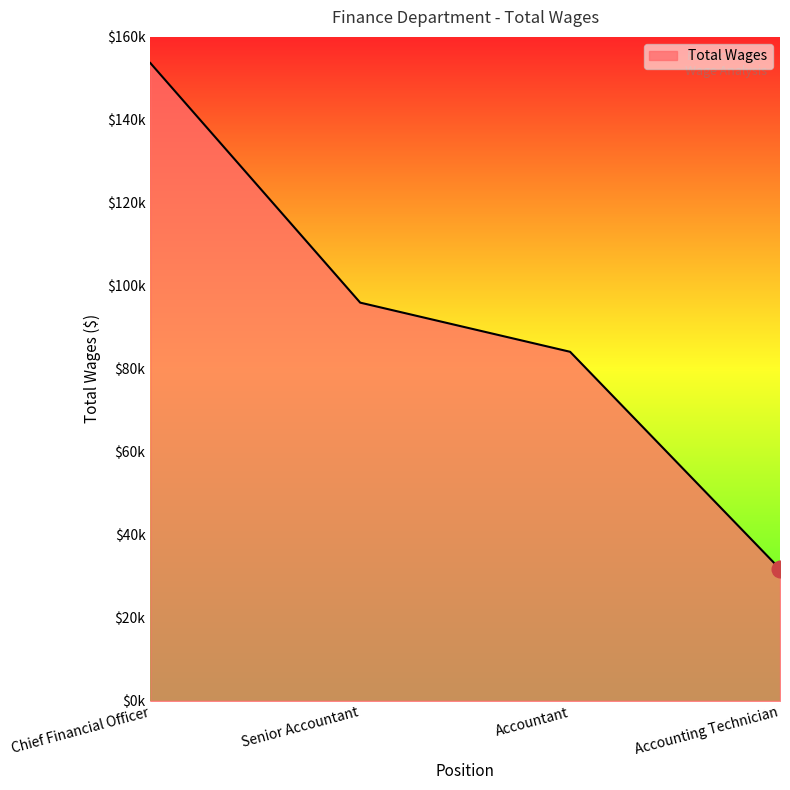

What is the value of the 3rd point from the left?

84116